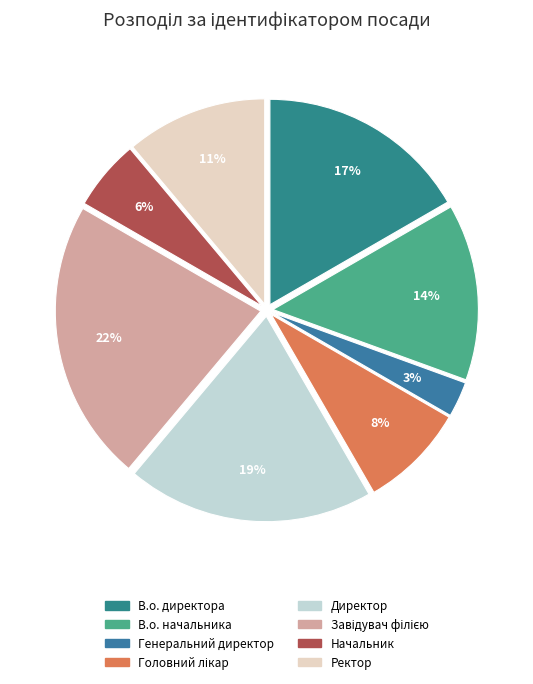

To the nearest percent, what is the combined percentage of В.о. начальника and Генеральний директор?

17%